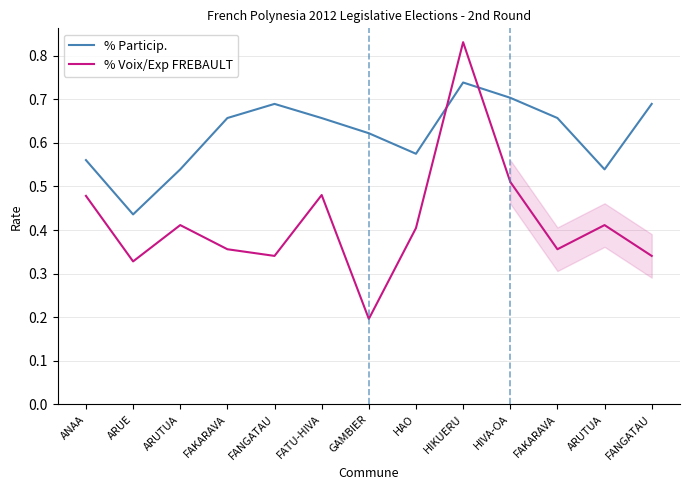

Which series has the widest spread of values?

% Voix/Exp FREBAULT